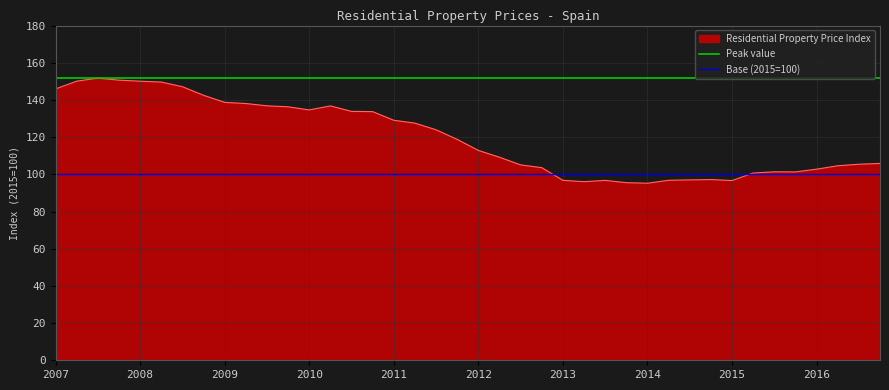

What is the minimum value for Residential Property Price Index?

95.2